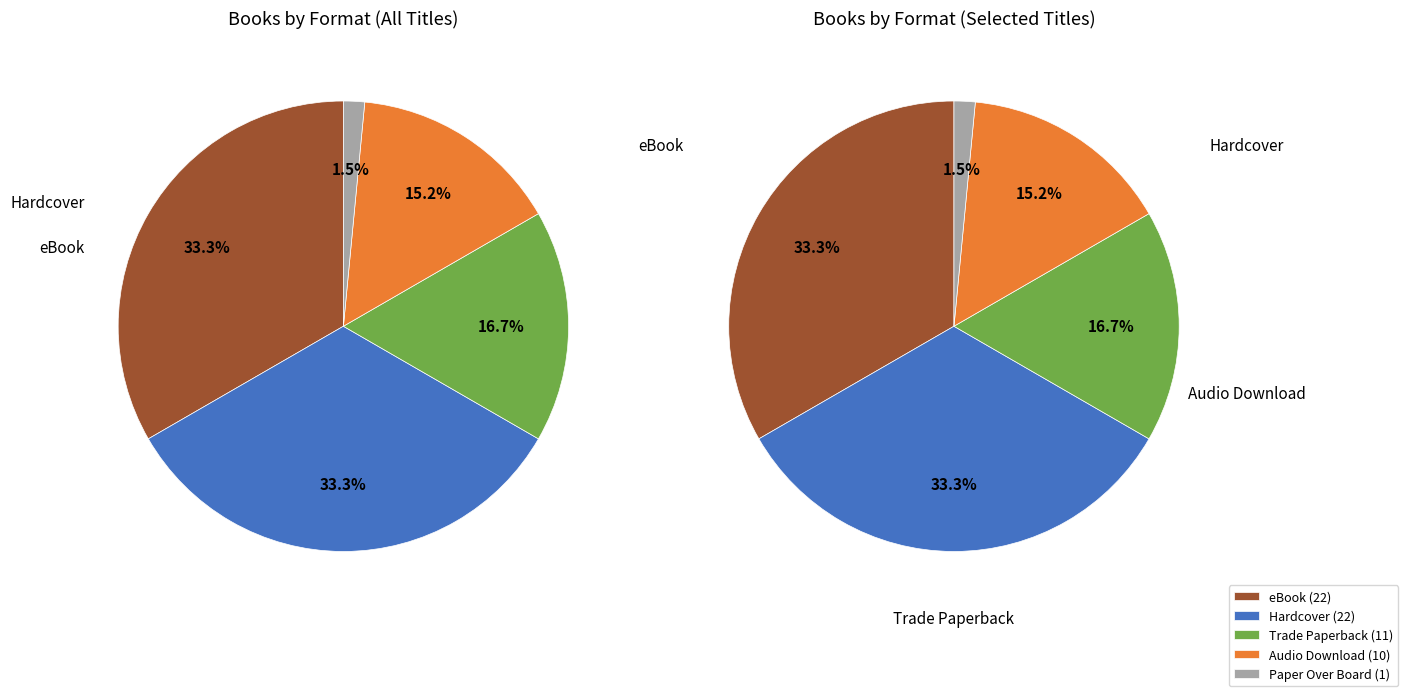

Between Trade Paperback and eBook, which is larger?

eBook